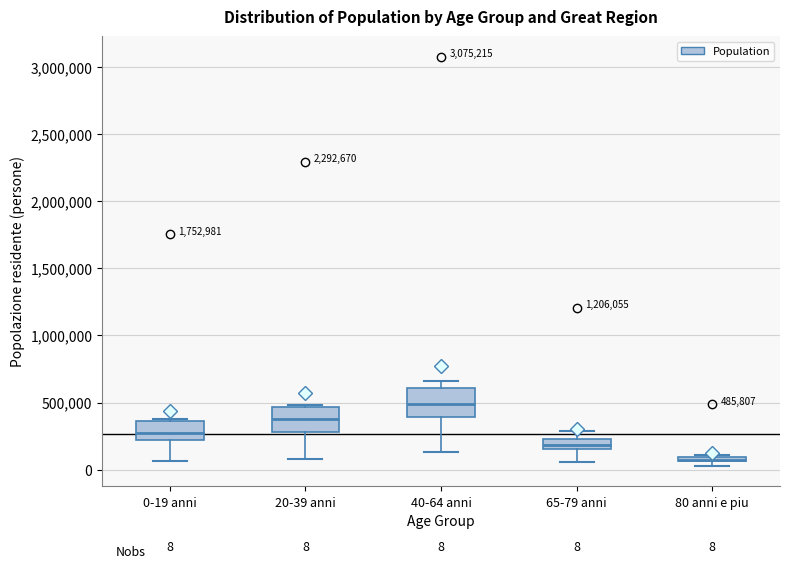

Which box's median line is the highest?

40-64 anni